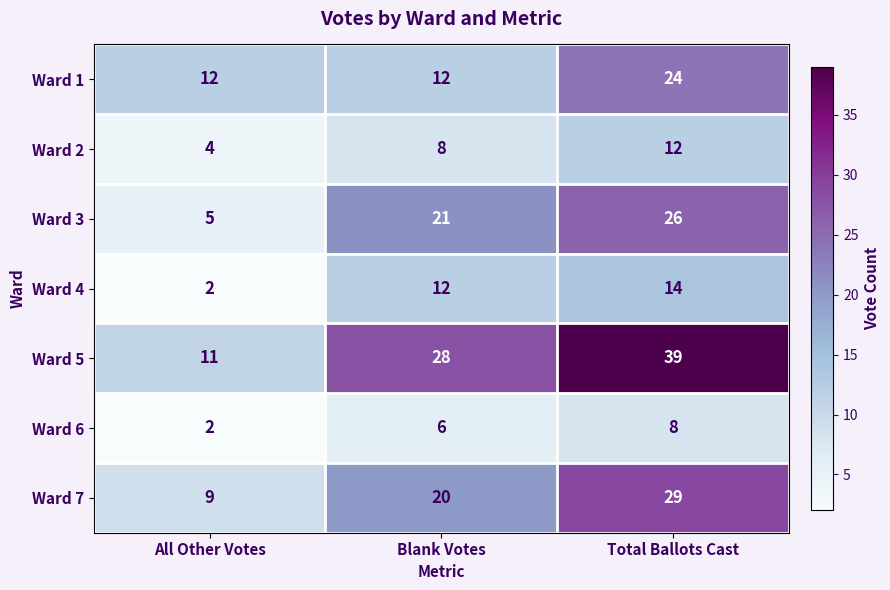

Reading left to right, list all the values displayed in this chart.

Ward 1: All Other Votes=12	Blank Votes=12	Total Ballots Cast=24
Ward 2: All Other Votes=4	Blank Votes=8	Total Ballots Cast=12
Ward 3: All Other Votes=5	Blank Votes=21	Total Ballots Cast=26
Ward 4: All Other Votes=2	Blank Votes=12	Total Ballots Cast=14
Ward 5: All Other Votes=11	Blank Votes=28	Total Ballots Cast=39
Ward 6: All Other Votes=2	Blank Votes=6	Total Ballots Cast=8
Ward 7: All Other Votes=9	Blank Votes=20	Total Ballots Cast=29